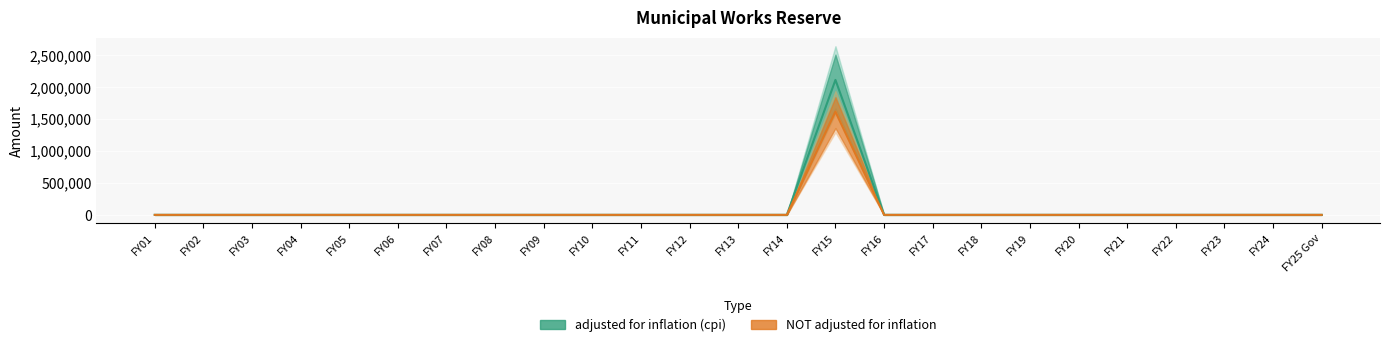

Where is the first local maximum for NOT adjusted for inflation?

FY15